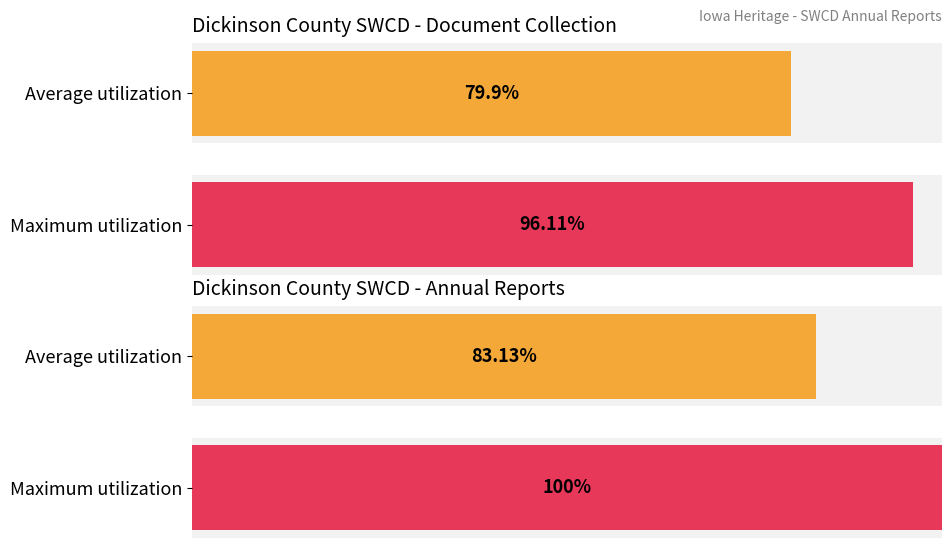

Does the chart contain stacked bars?

No